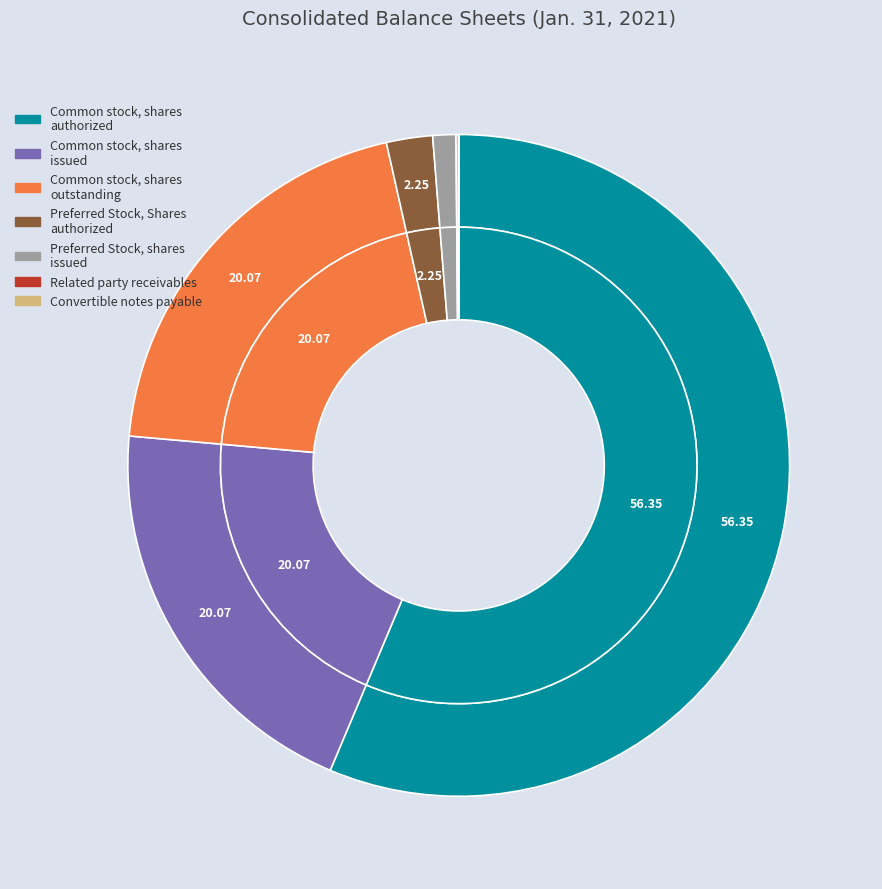

Between Preferred Stock, Shares authorized and Common stock, shares issued, which is larger?

Common stock, shares issued